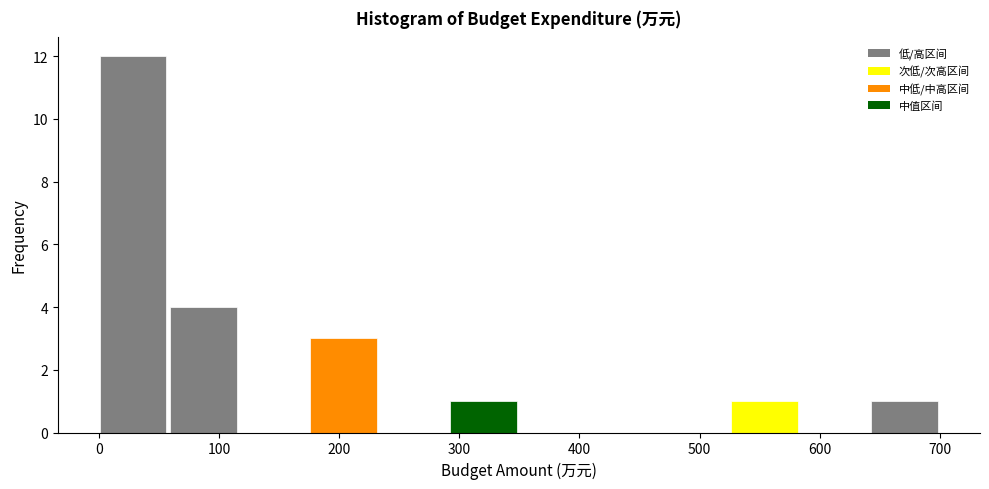

What is the height of the bar covering 60 to 120 on the x-axis? Neither the bar edges nor the heights are printed on the chart, so give them approximately, as read against the axes.

4